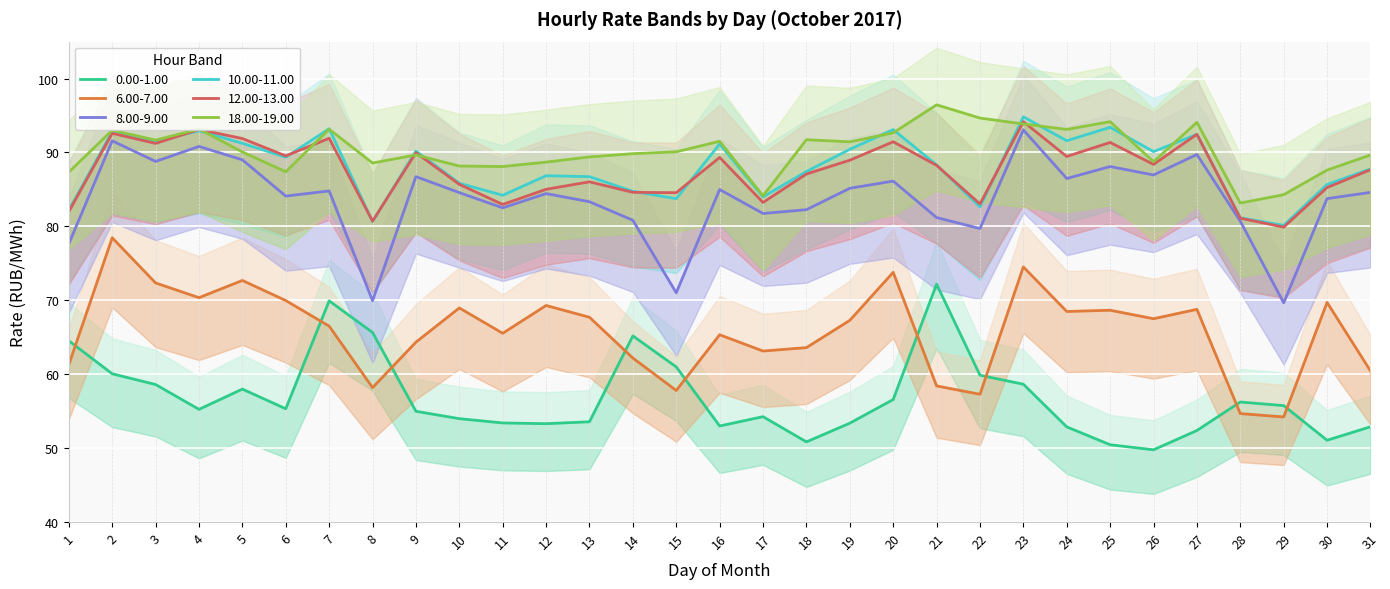

What is the sum of all 0.00-1.00 values?

1763.0